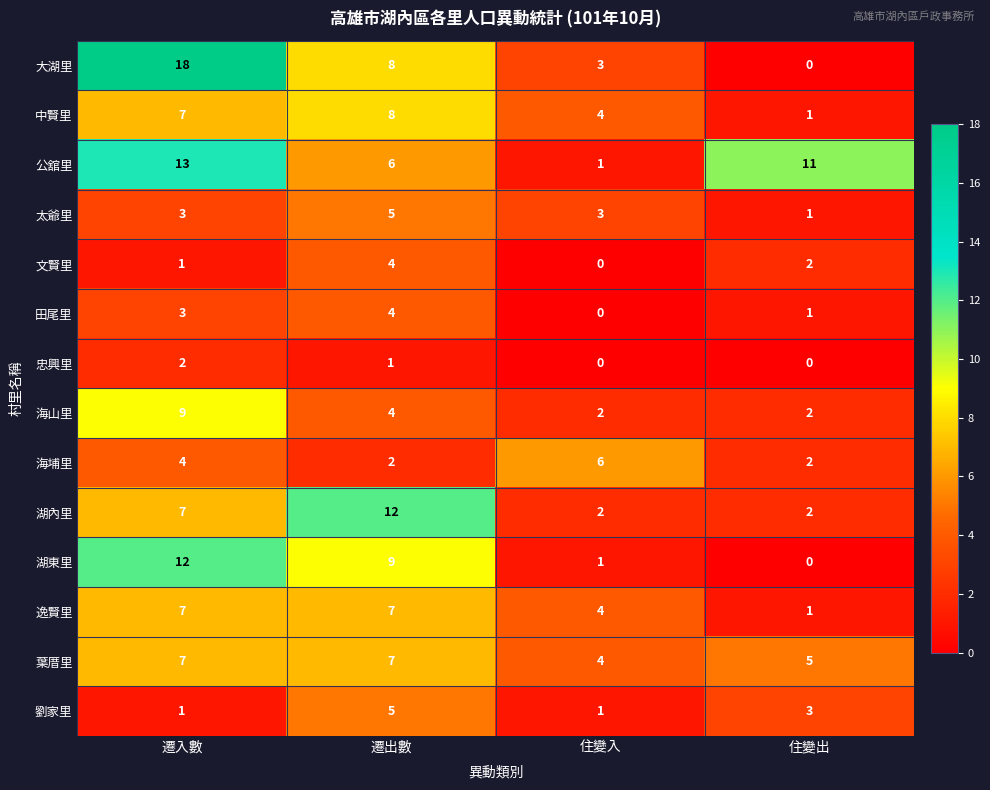

What is the sum of the 湖內里 values at 遷入數 and 住變出?

9